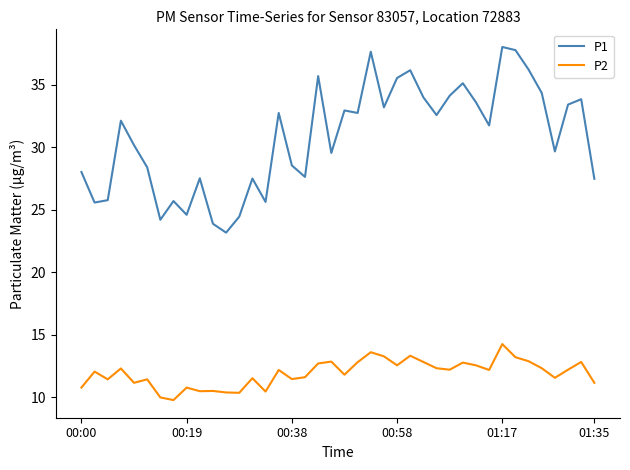

Rank the series by their average value, from highest to lowest.

P1, P2